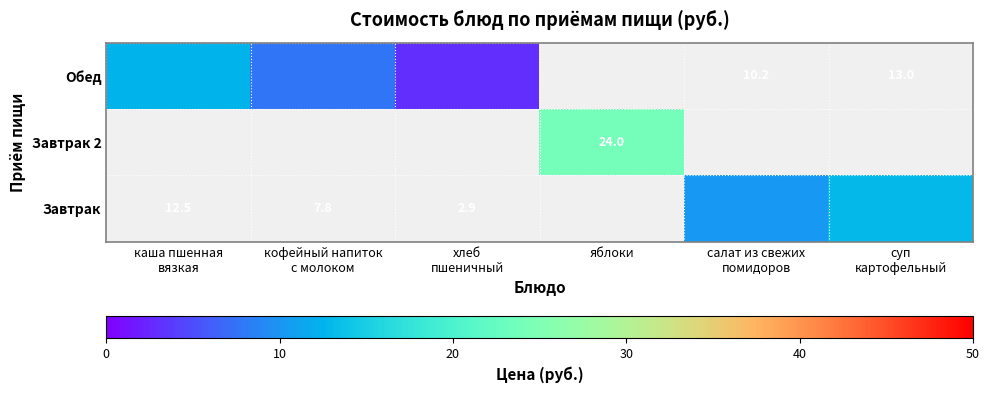

What is the difference between the maximum and minimum values in the Обед series?

9.6